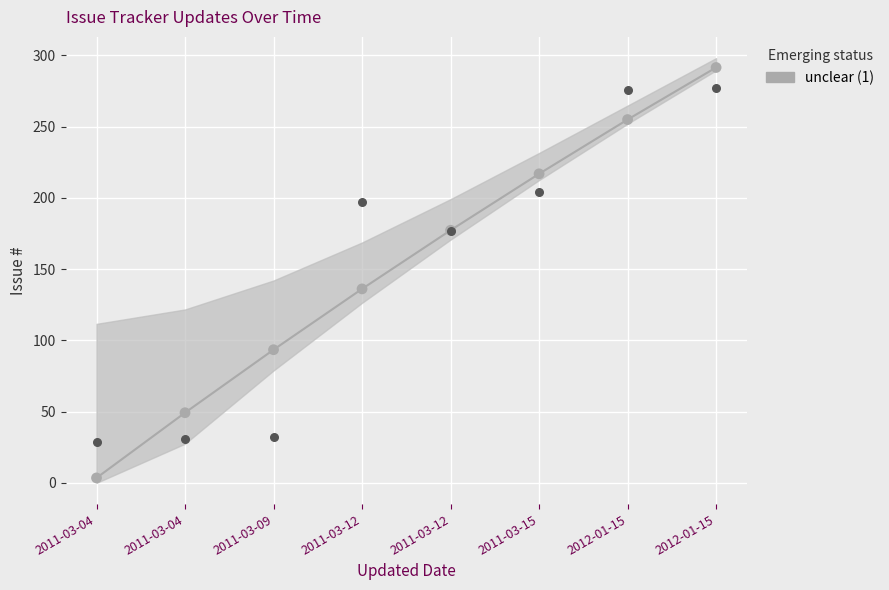

Is the value of trend at 2011-03-09 greater than the value of actual values at 2011-03-04?

Yes